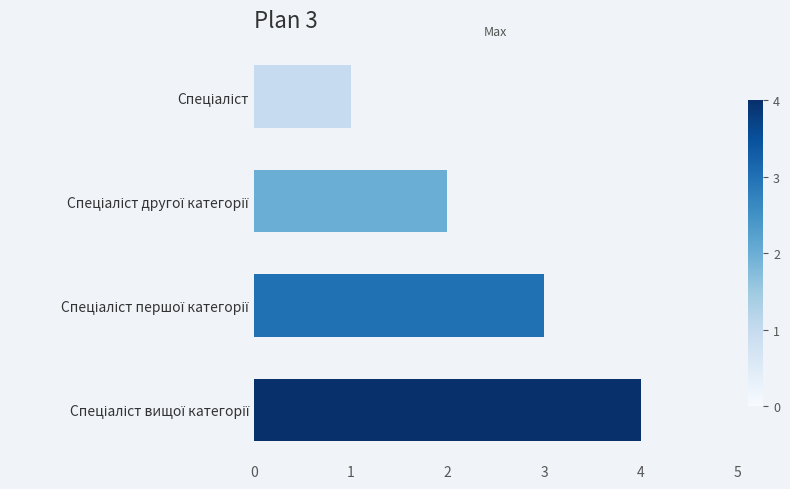

What is the maximum value shown in the chart?

4